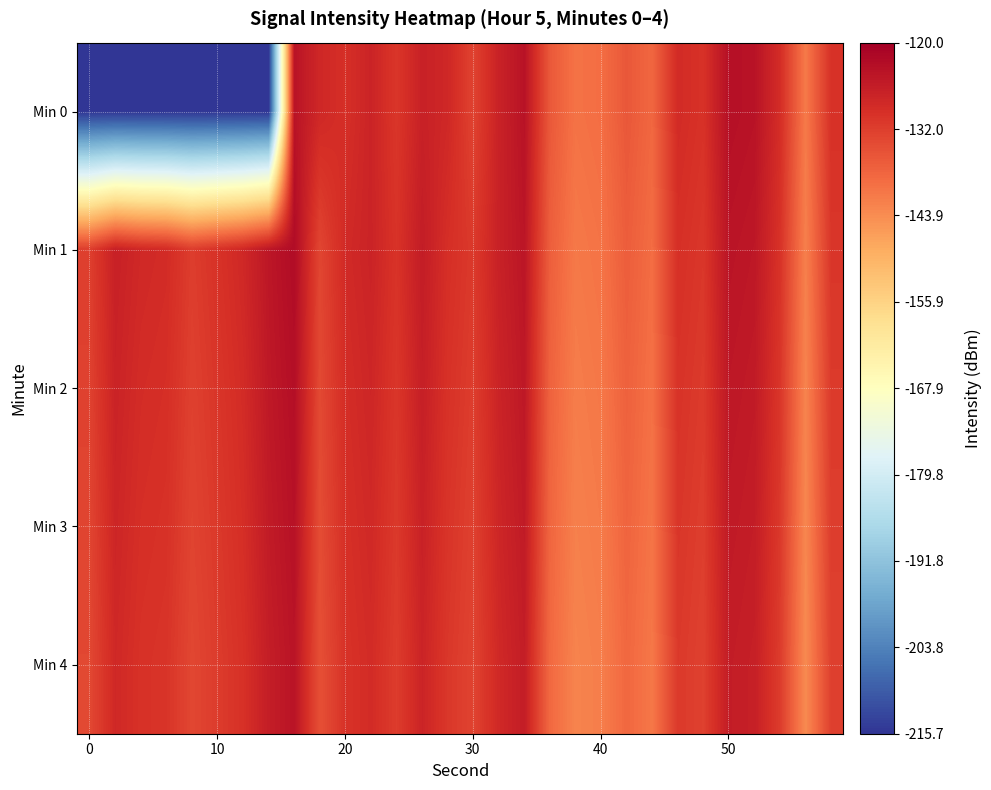

How many distinct data groups are displayed?

5